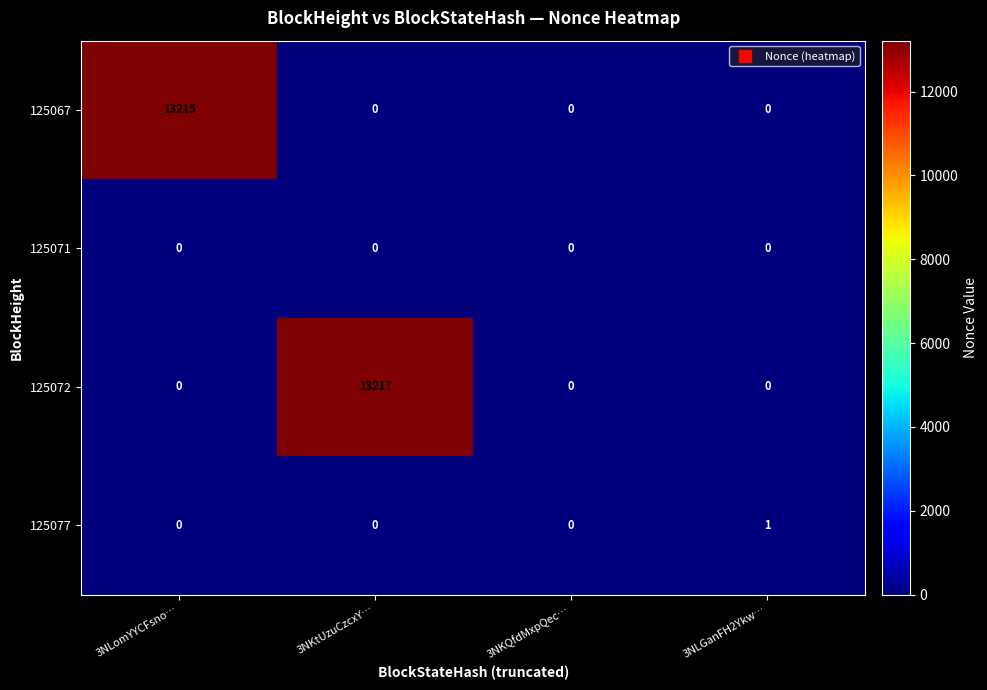

Rank the series by their maximum value, from highest to lowest.

125072, 125067, 125077, 125071